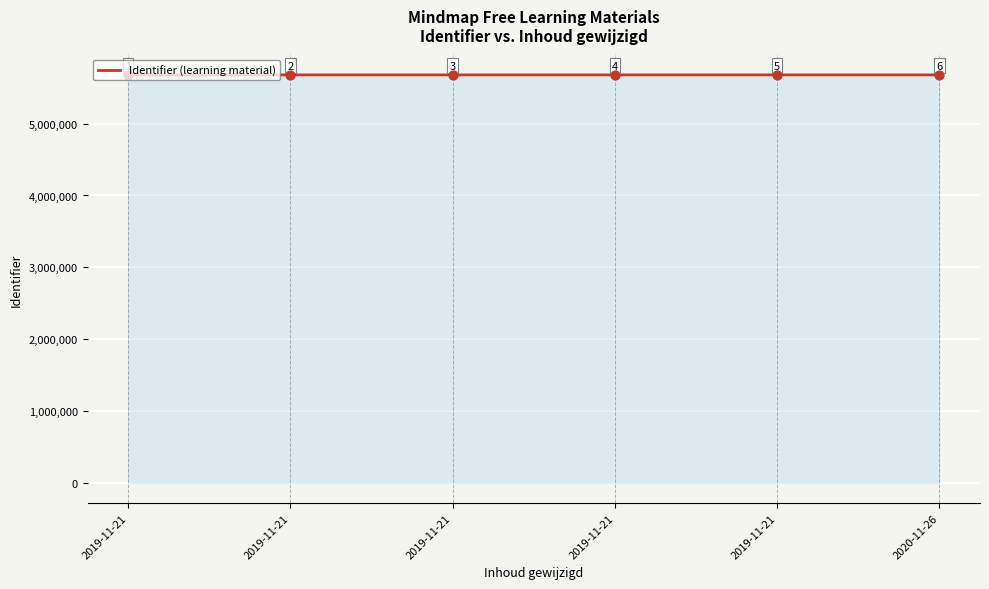

What is the change in value from 2019-11-21 to 2020-11-26?

+7